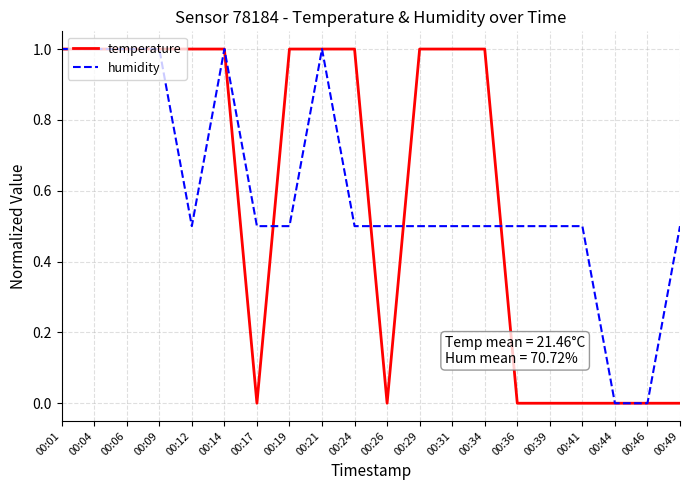

How many lines are shown in the chart?

2